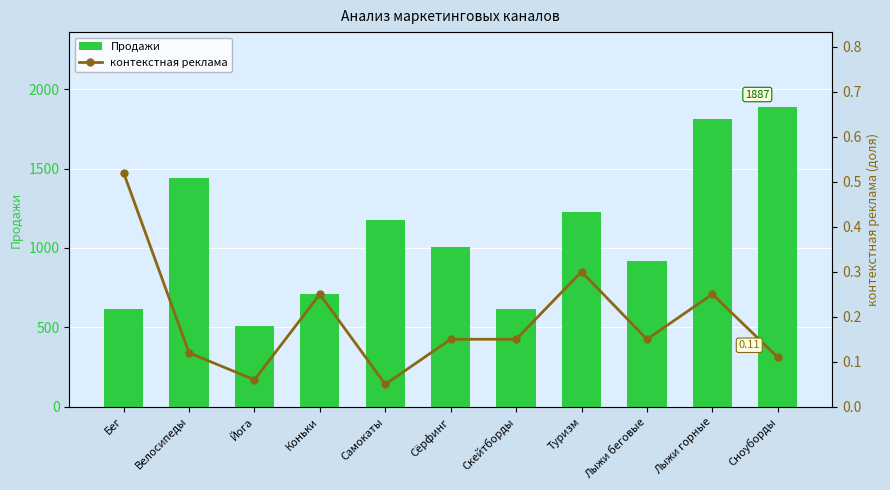

What is the average value of the Продажи series?

1083